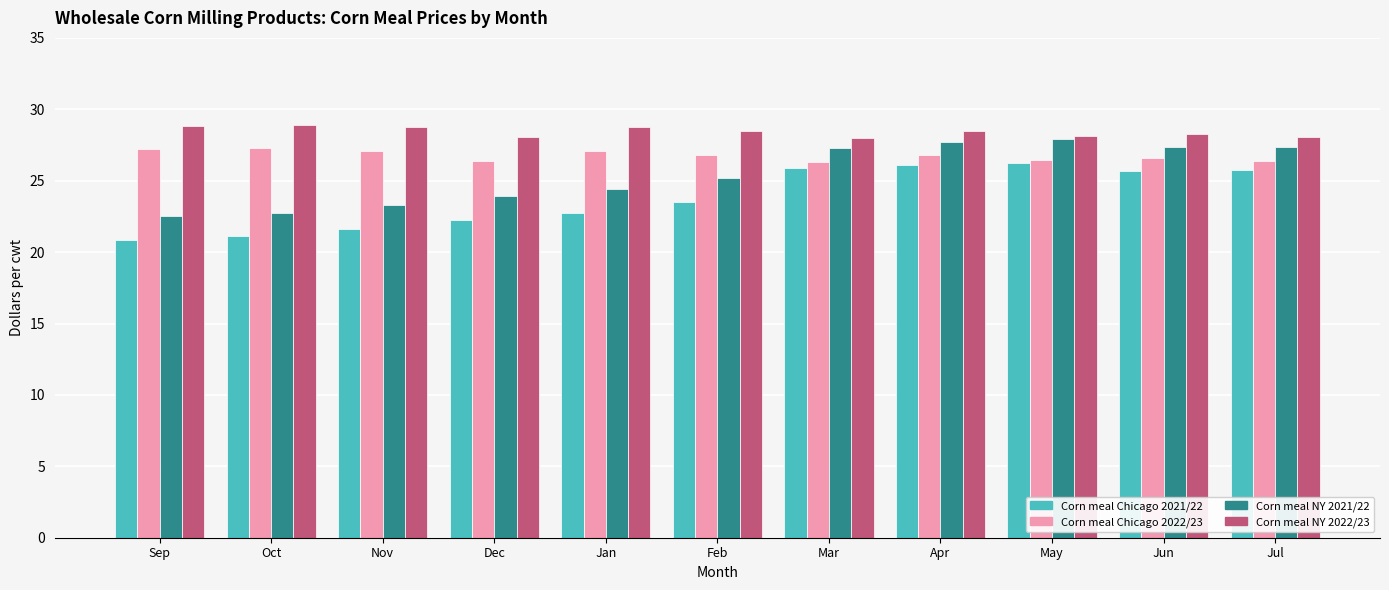

What is the difference between the Corn meal NY 2021/22 values at Feb and Jan?

0.8